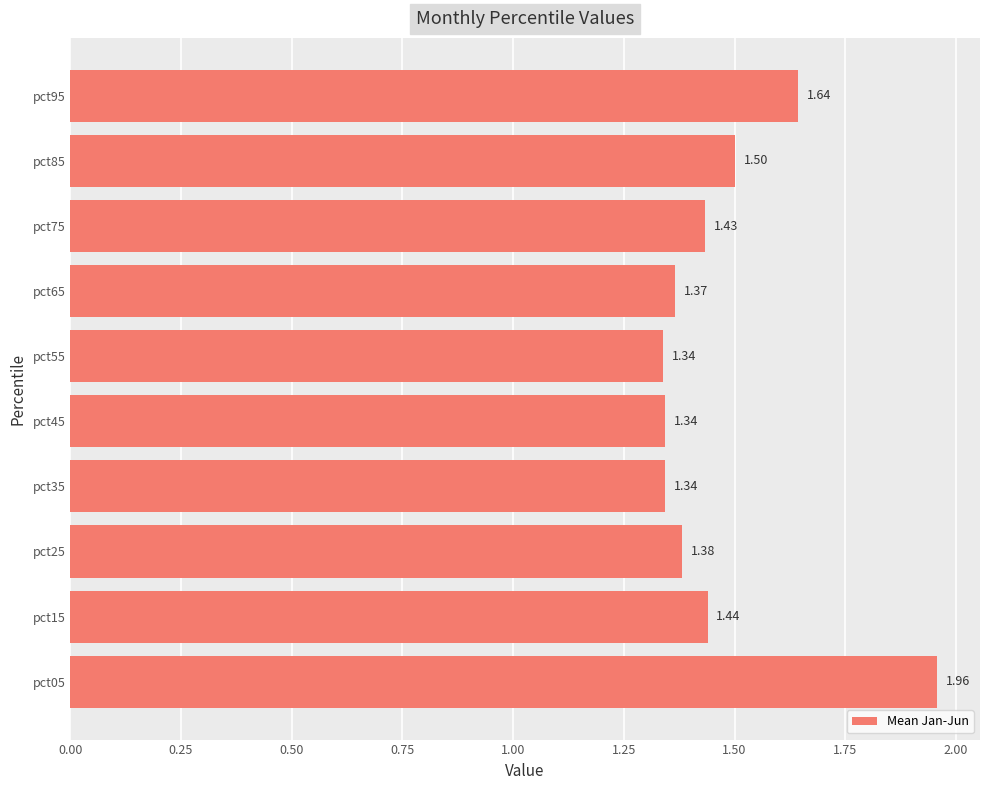

What is the ratio of the value at pct75 to the value at pct55?

1.1